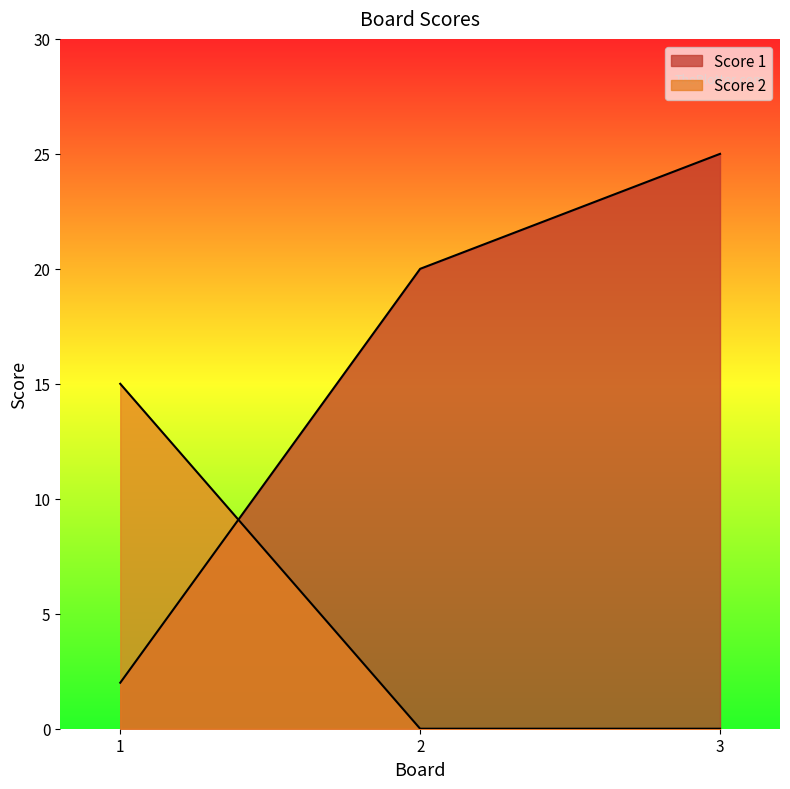

What is the spread (max minus min) of values at 3?

25